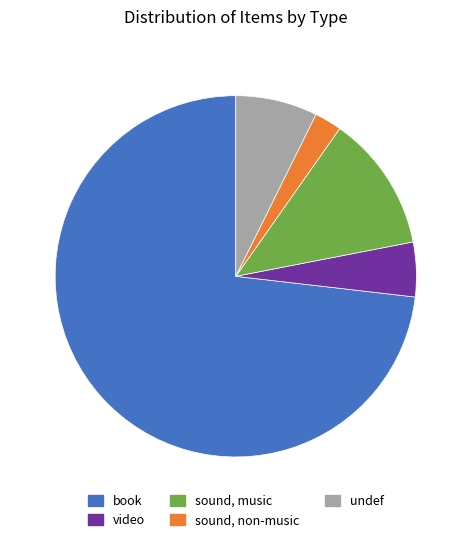

How many segments does this pie chart have?

5